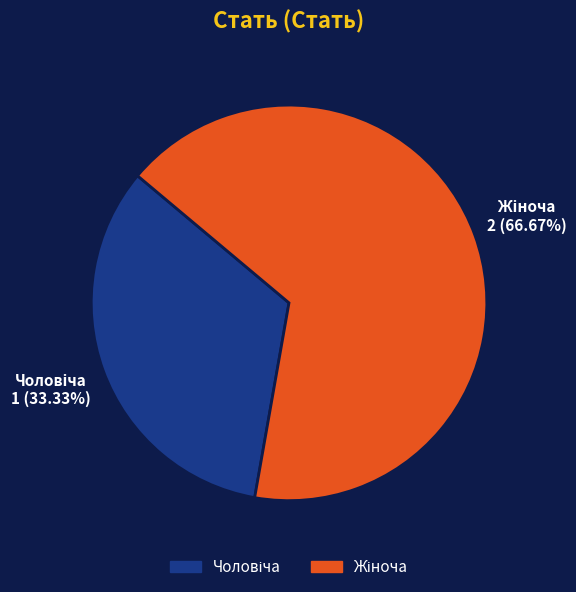

Does any single category account for the majority?

Yes